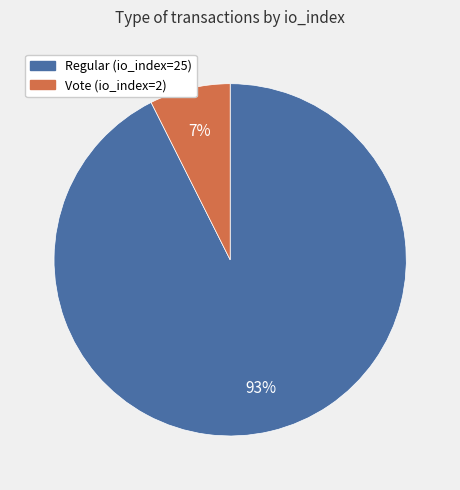

Is the sum of Regular (io_index=25) and Vote (io_index=2) greater than half?

Yes